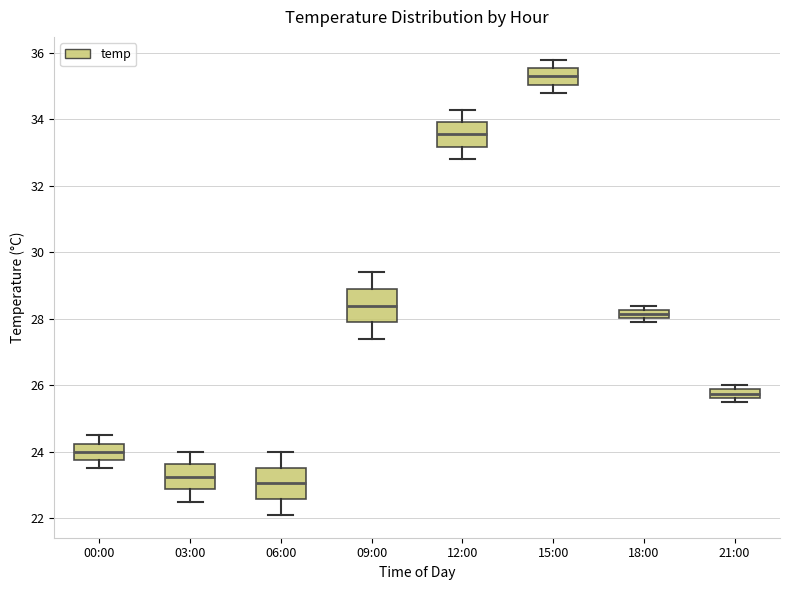

Which box's median line is the highest?

15:00